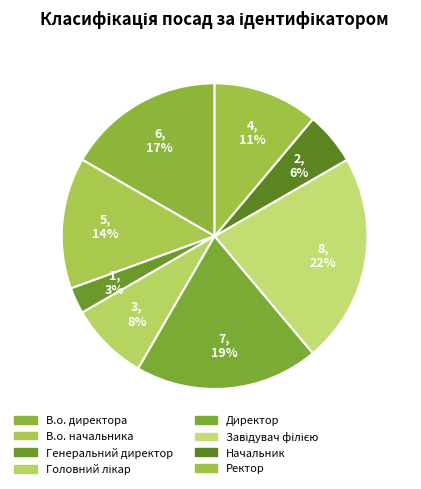

To the nearest percent, what portion does Генеральний директор represent?

3%